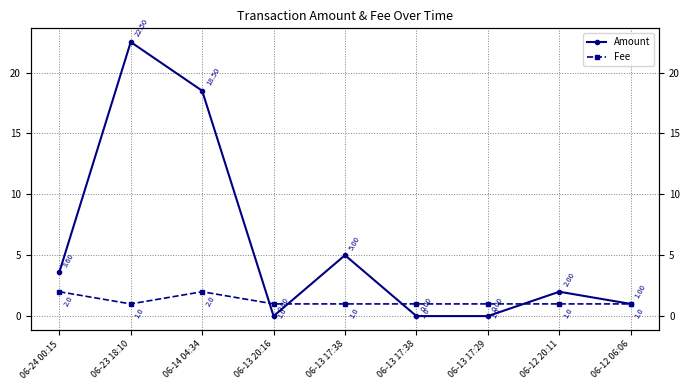

Which series has the largest total across all categories?

Amount